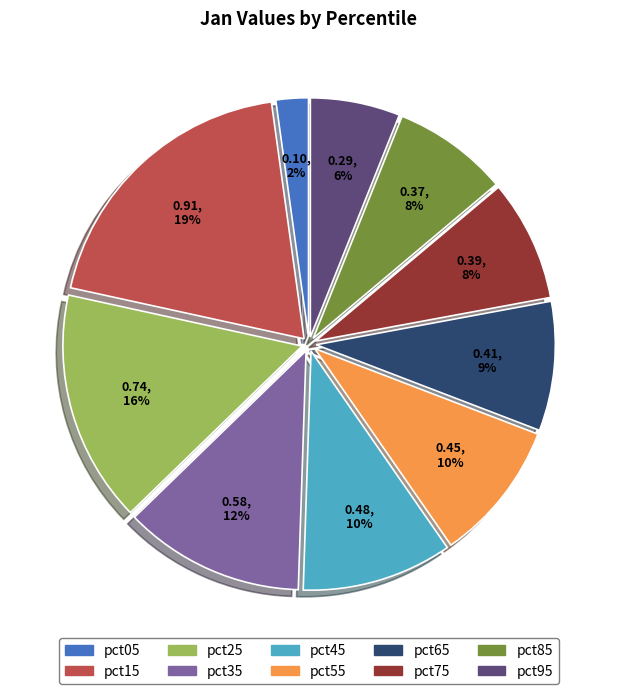

The pct35 slice represents 12% of the pie. True or false?

True